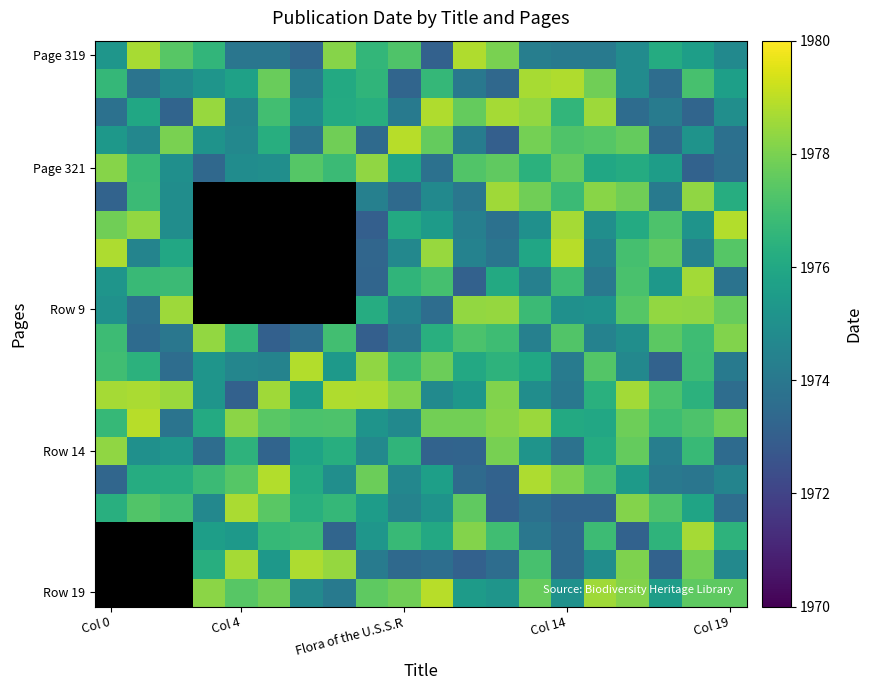

Count the number of categories in the chart.

20